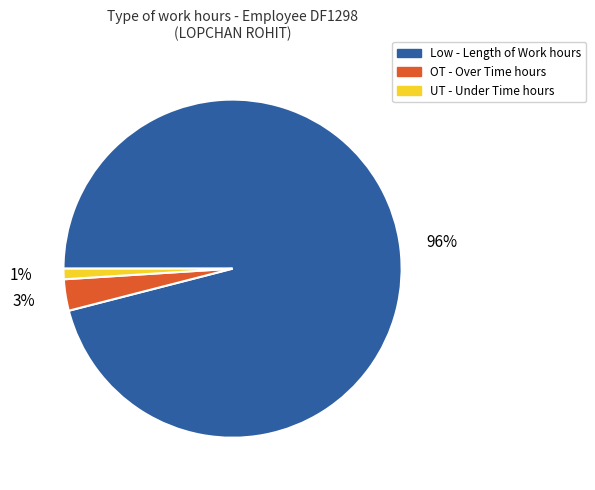

To the nearest percent, what is the difference between the largest and smallest slice percentages?

95%